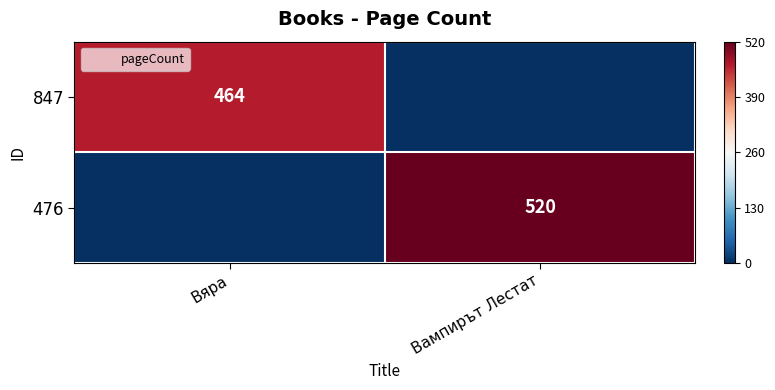

The value of 476 at Вяра is 0. True or false?

True